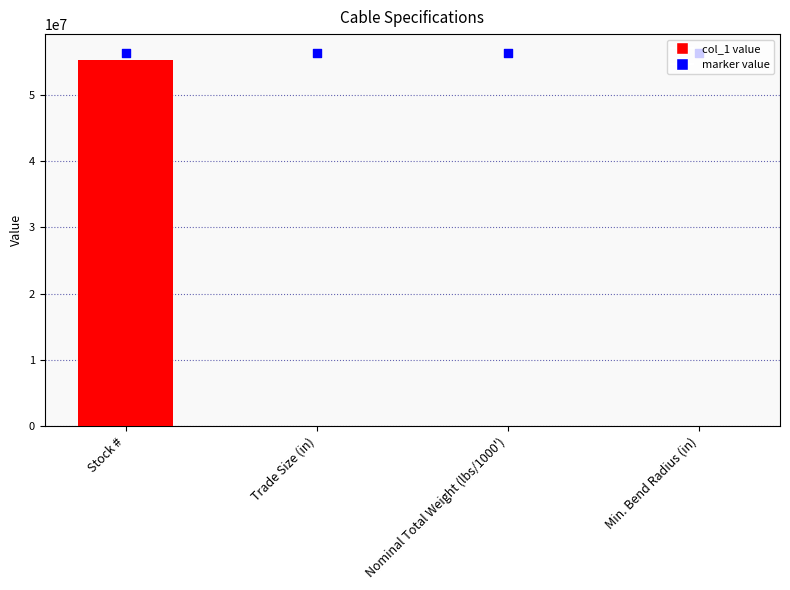

At how many categories does at least one series exceed 9995721?

4